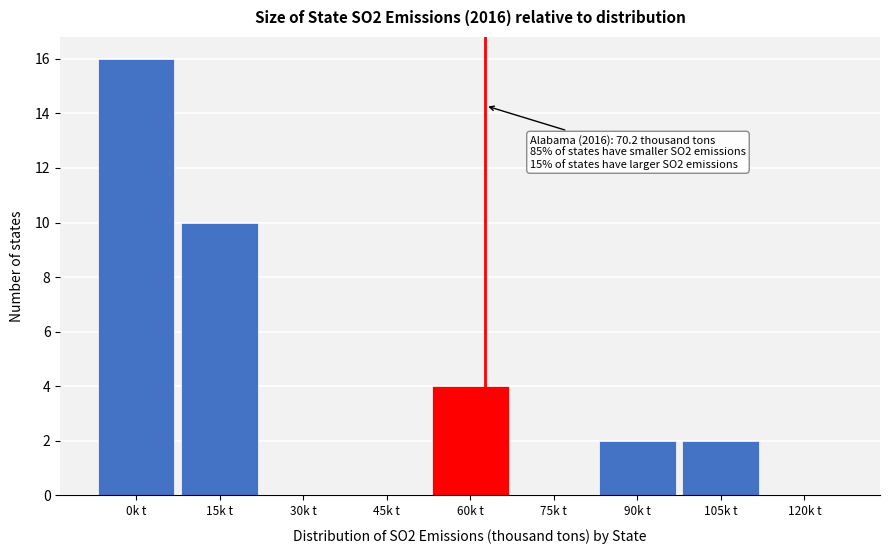

Reading right to left, extract all data points from this chart.

120k t=0	105k t=2	90k t=2	75k t=0	60k t=4	45k t=0	30k t=0	15k t=10	0k t=16